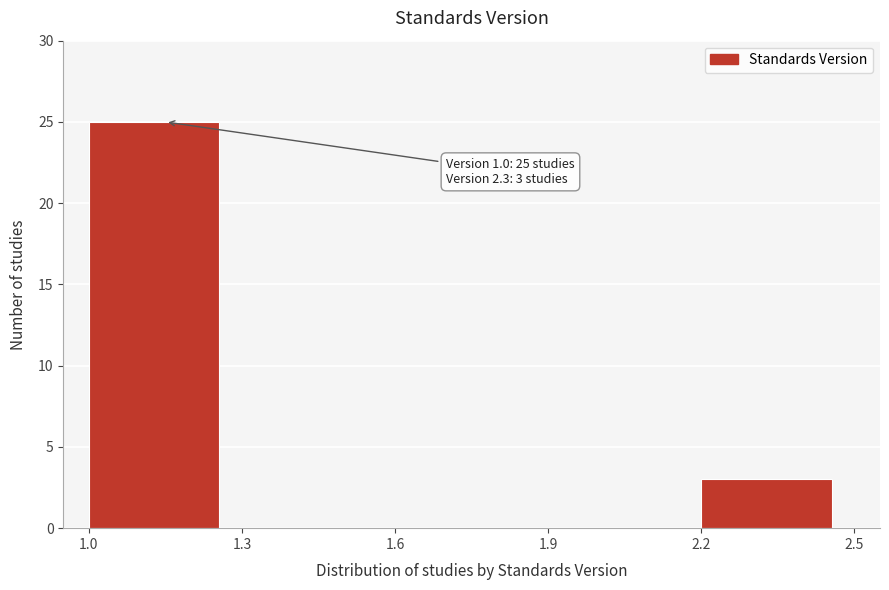

Which range on the x-axis has the tallest bar?

1.0 to 1.3